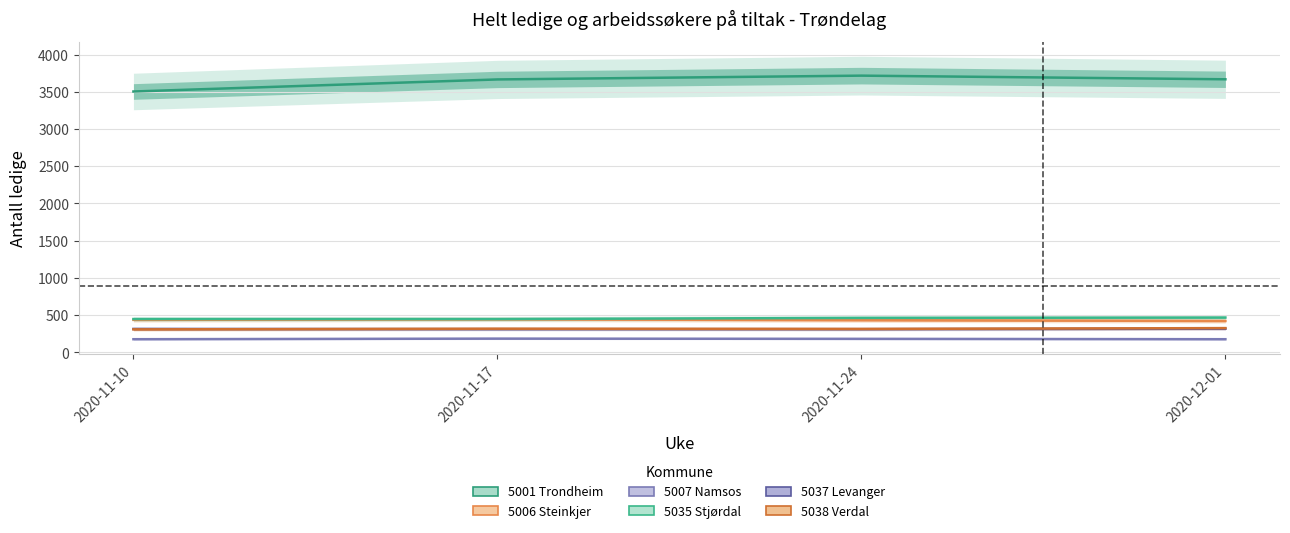

How many values in the 5038 Verdal series exceed 318?

1